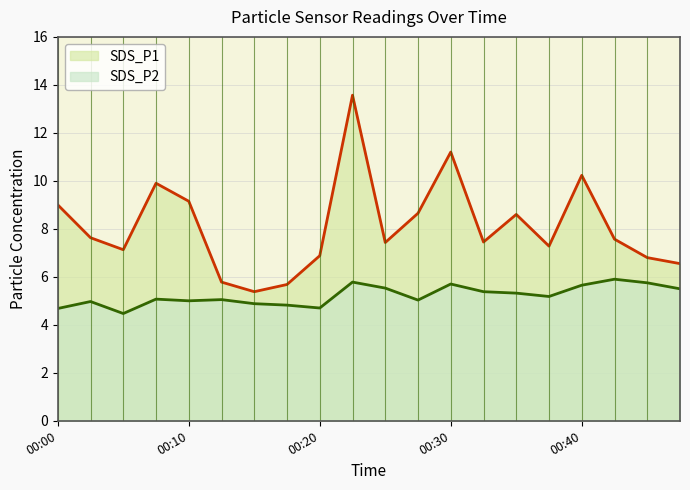

True or false: SDS_P2 has a value of 2.1 at 00:45.

False